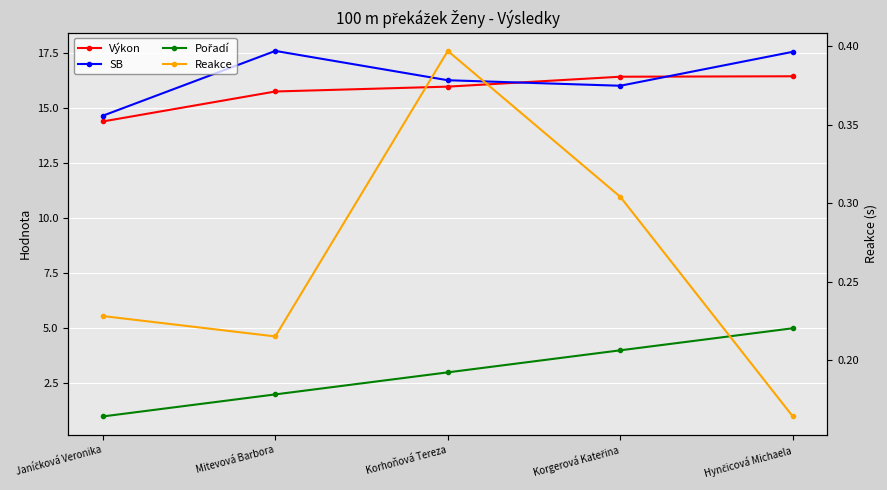

Which has a higher value, Korgerová Kateřina or Mitevová Barbora?

Korgerová Kateřina